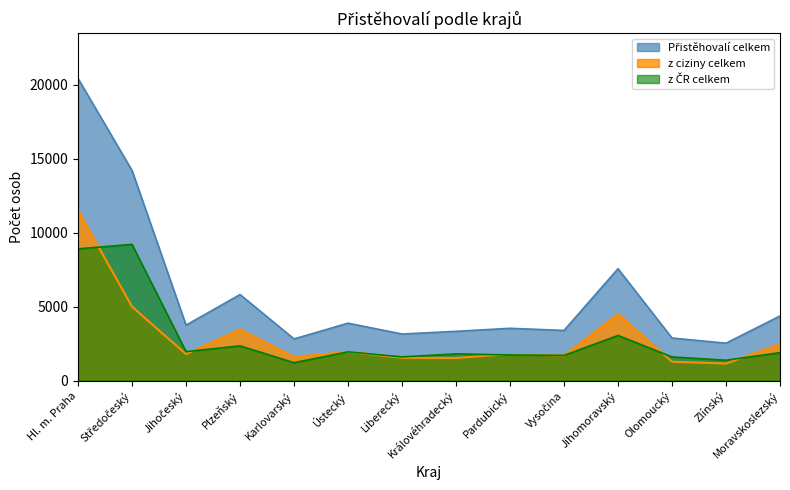

What is the sum of the z ciziny celkem values at Zlínský and Jihočeský?

2943